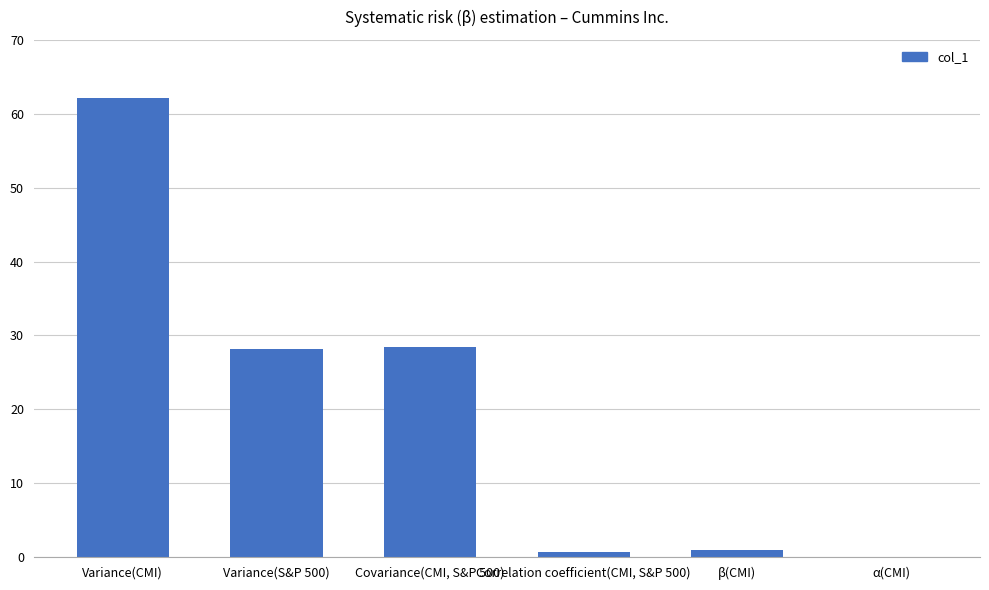

Are the bars grouped side by side (vs. stacked)?

No